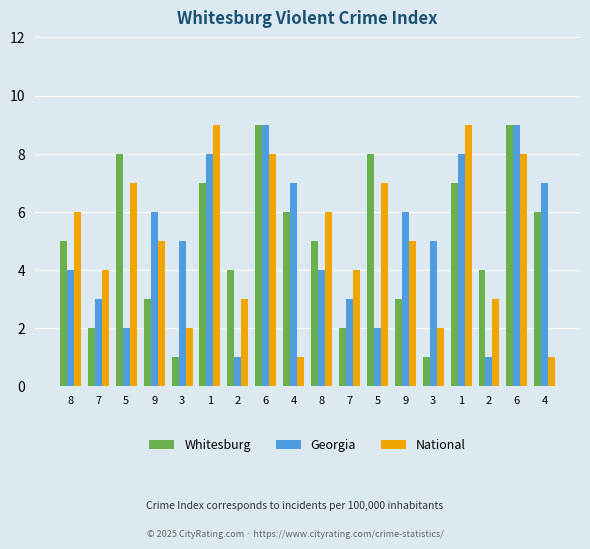

Reading left to right, list all the values displayed in this chart.

Whitesburg: 5	2	8	3	1	7	4	9	6	5	2	8	3	1	7	4	9	6
Georgia: 4	3	2	6	5	8	1	9	7	4	3	2	6	5	8	1	9	7
National: 6	4	7	5	2	9	3	8	1	6	4	7	5	2	9	3	8	1